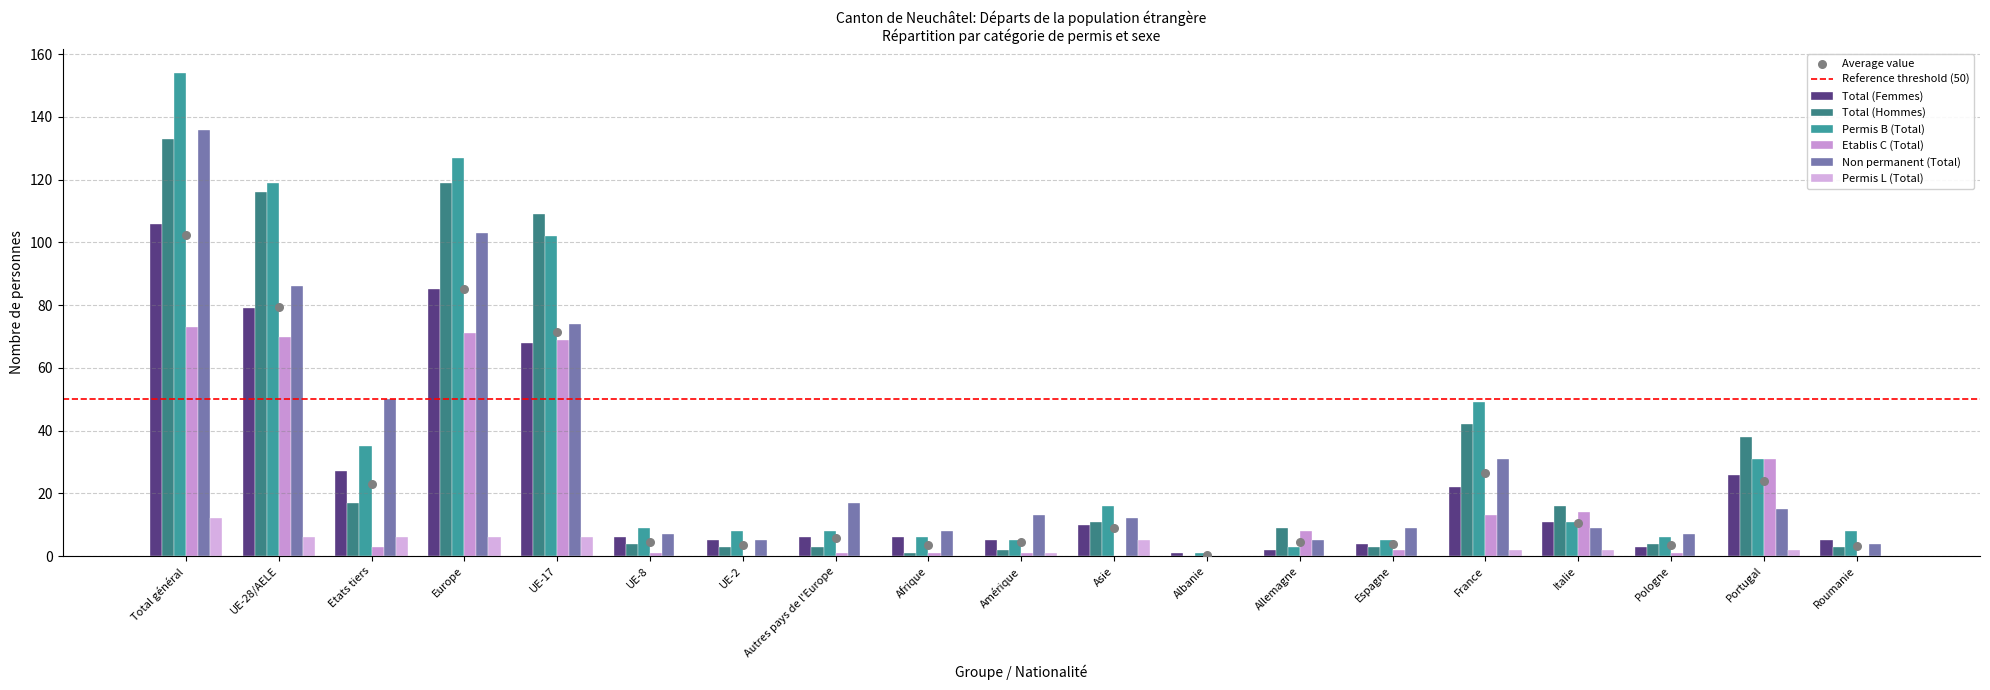

At which category is the sum across all series the highest?

Total général